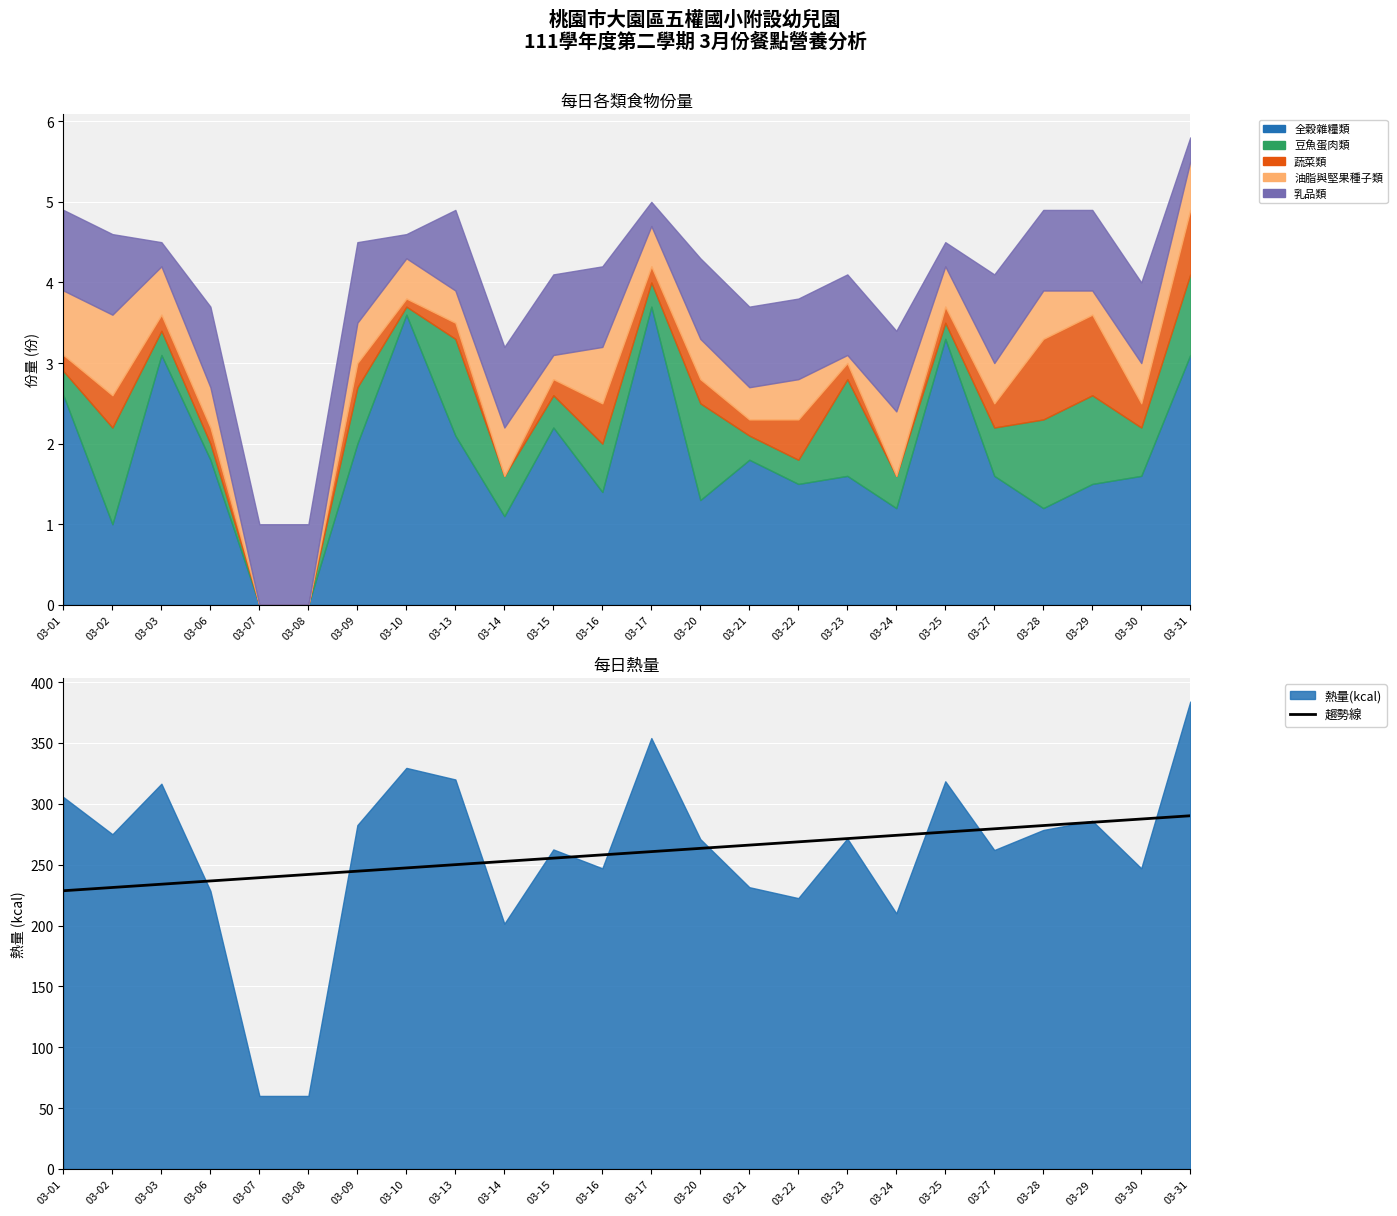

Is it true that the value at 03-07 is 239.3?

True